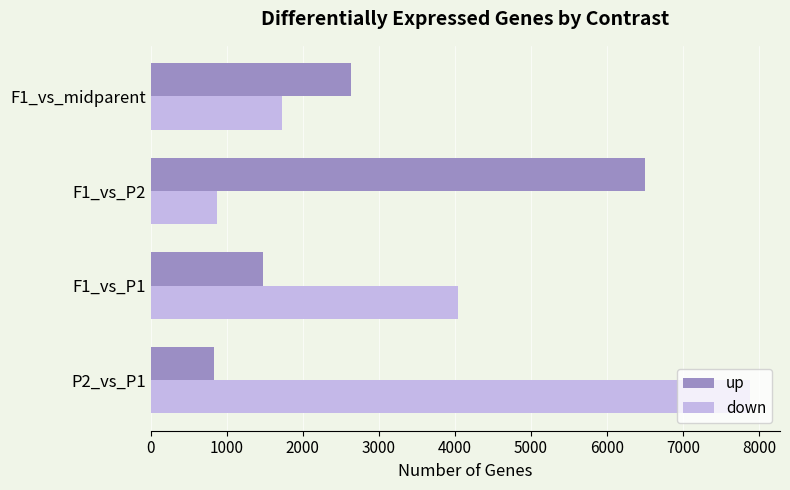

How many series are shown in this chart?

2